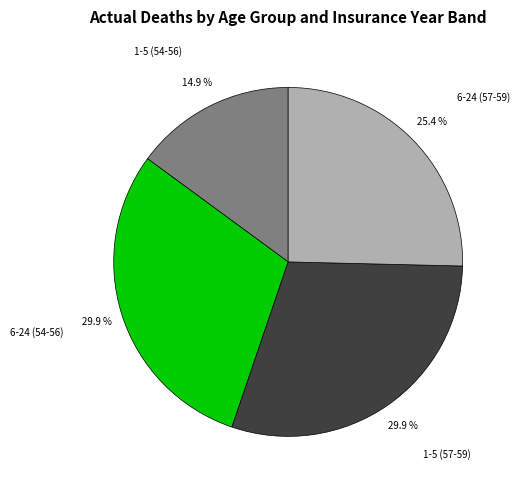

Does 1-5 (57-59) represent more than half of the total?

No